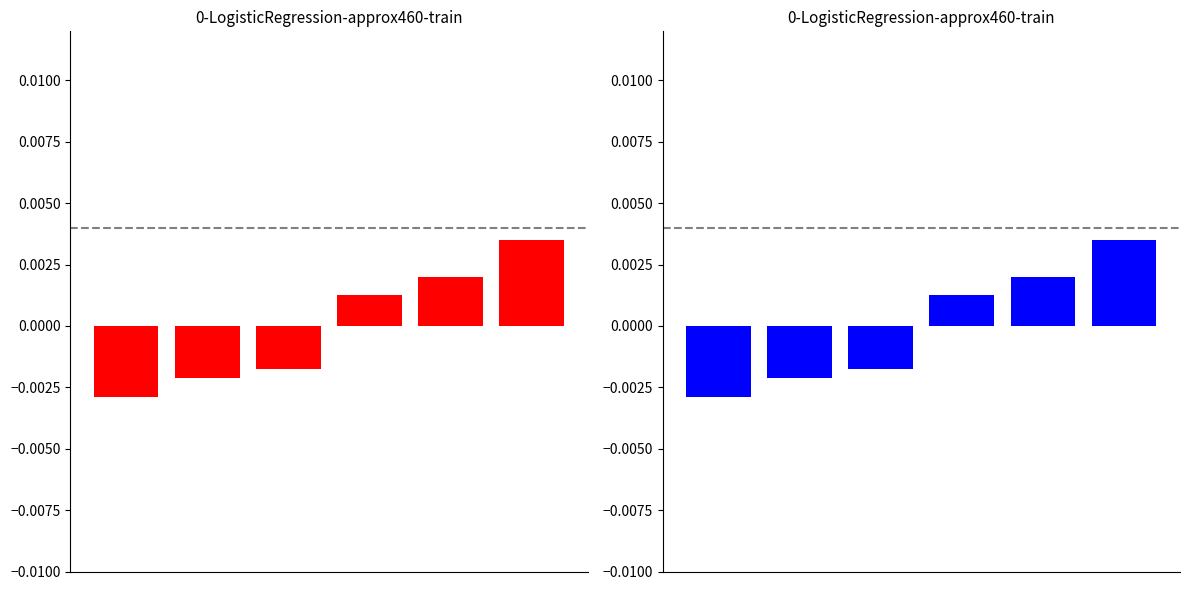

Where is Count by Format (left) nearest to the value 0?

3